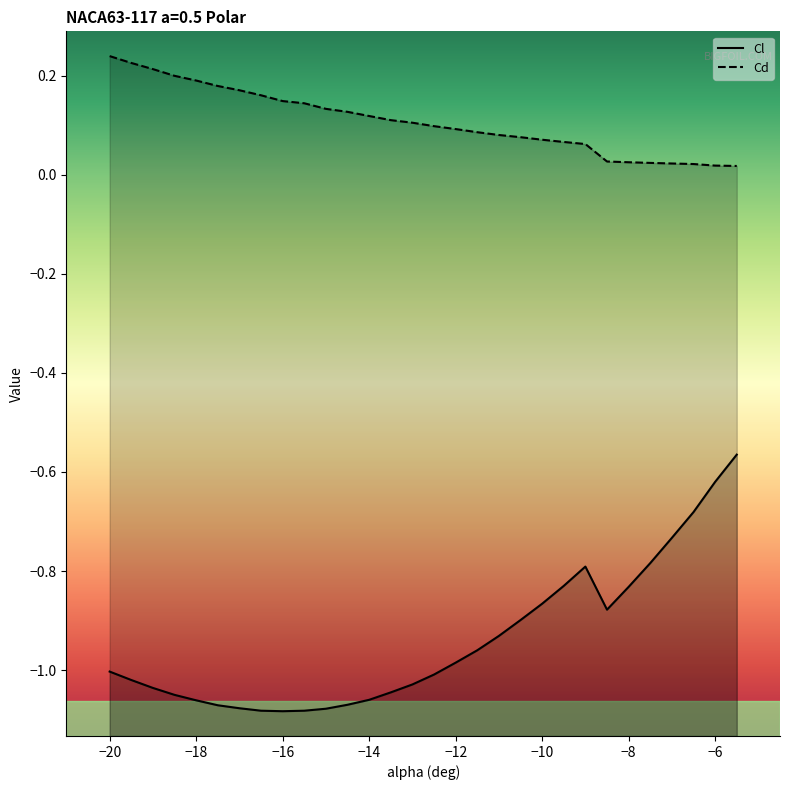

True or false: Cd and Cl intersect in this chart.

False